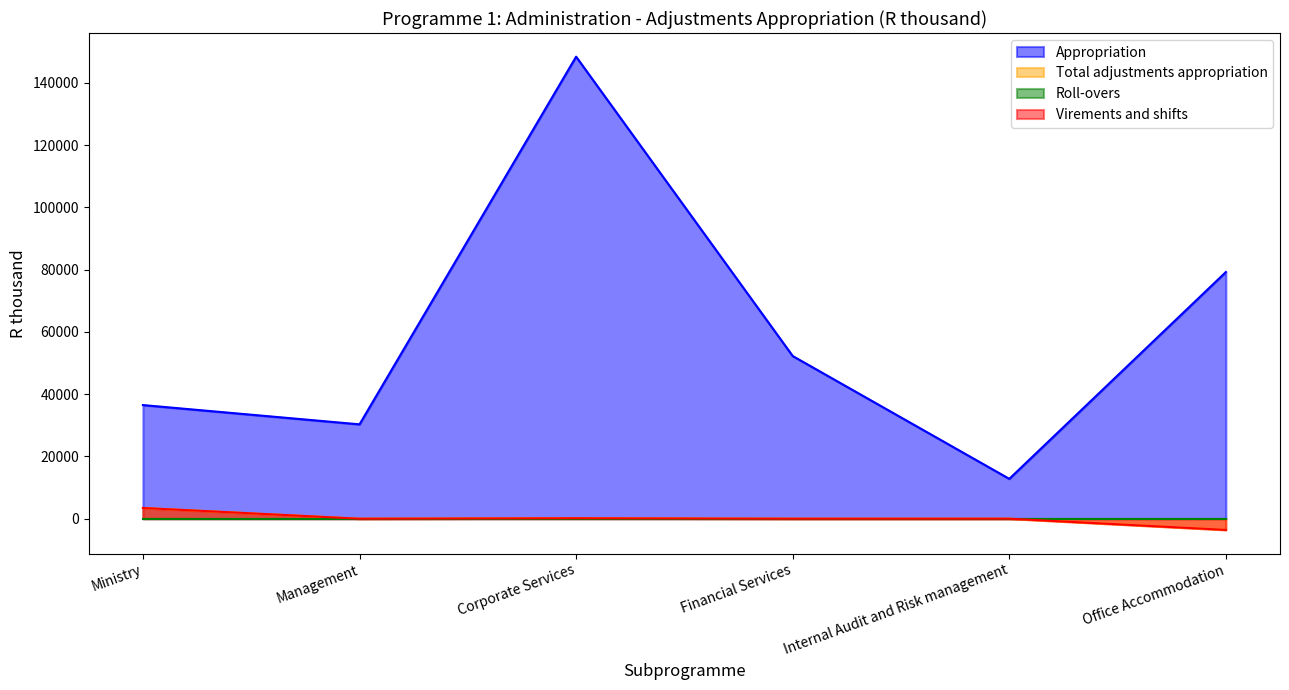

At which category does Appropriation reach its first local valley?

Management